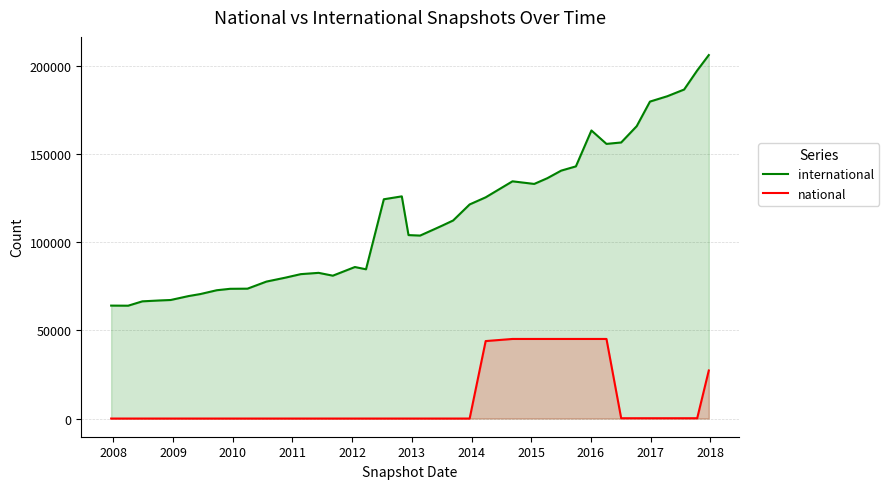

How many series are shown in this chart?

2